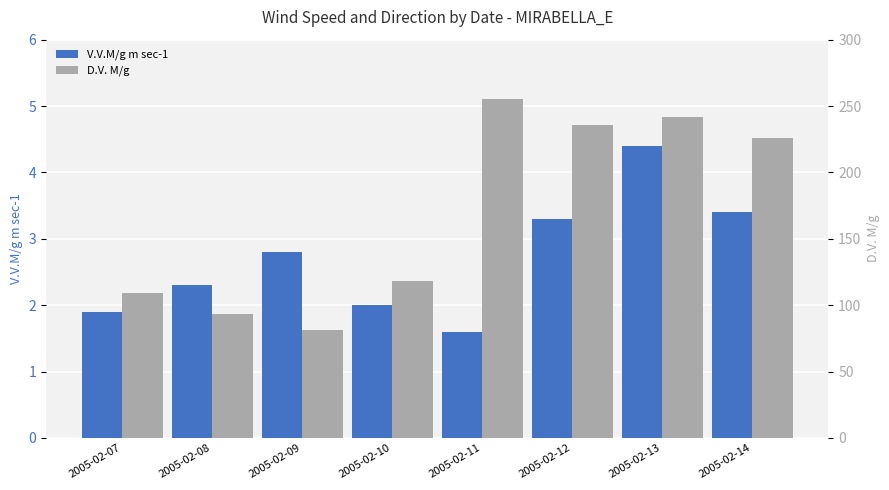

What is the approximate value of D.V. M/g at 2005-02-10?

118.0